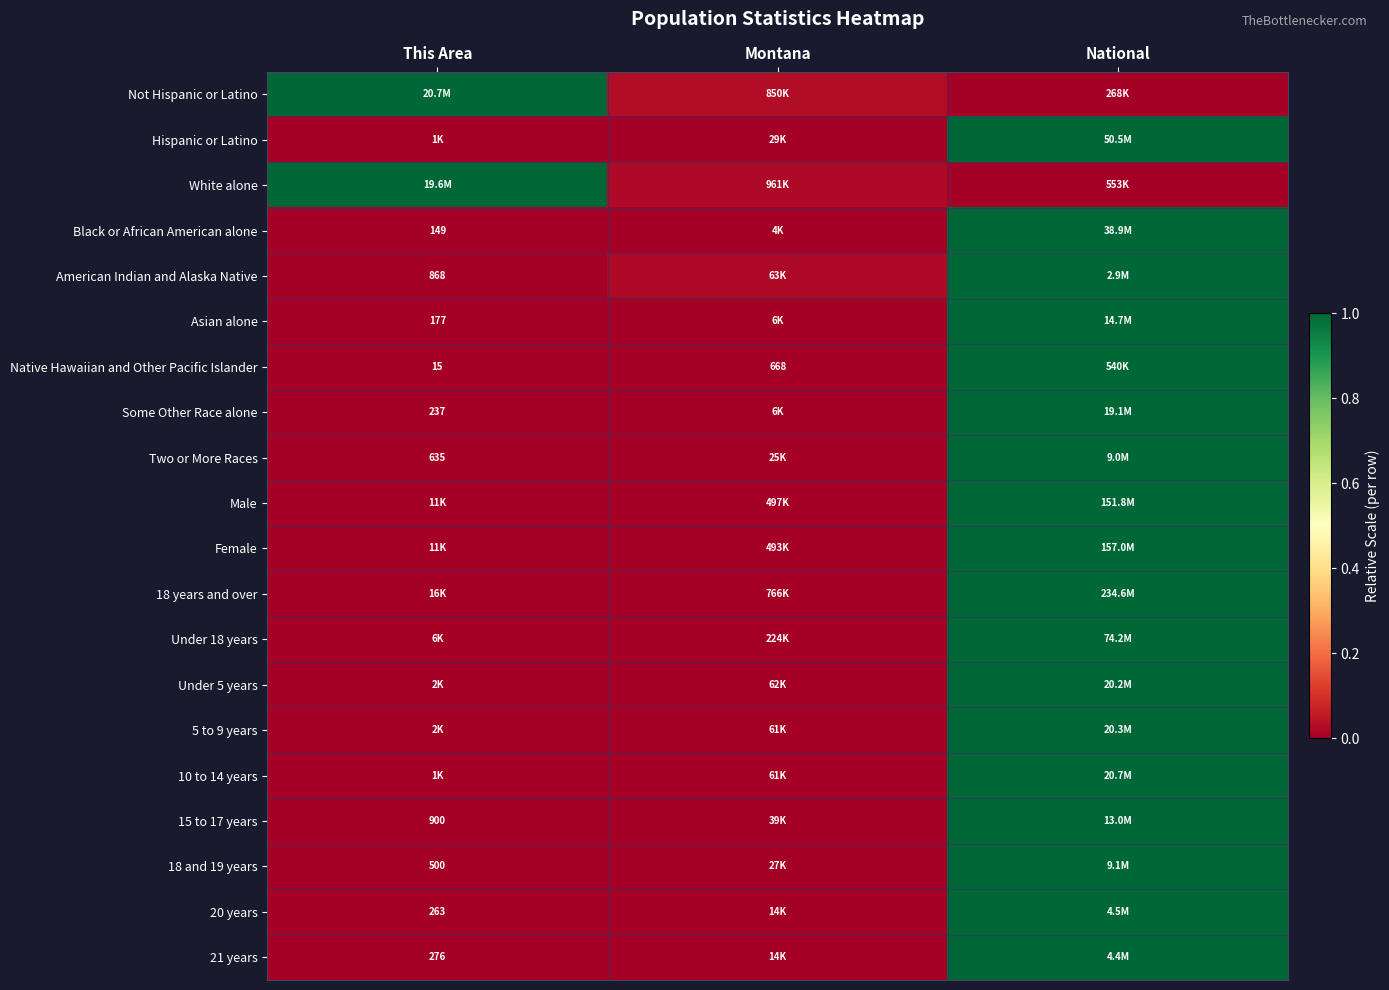

The value of 20 years at Montana is 0.0. True or false?

True